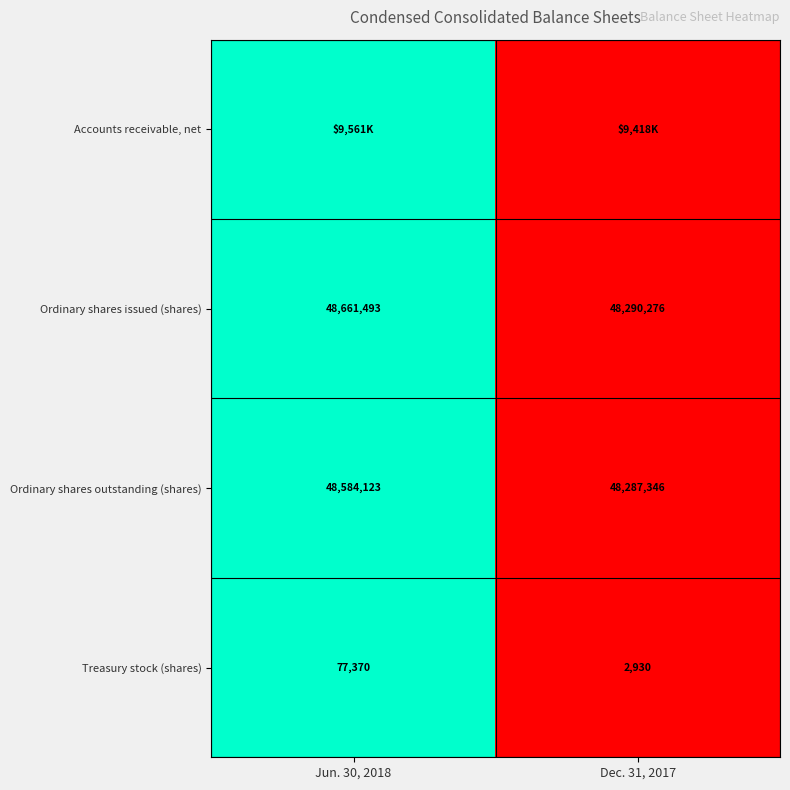

What is the difference between the maximum and minimum values in the Ordinary shares outstanding (shares) series?

296777